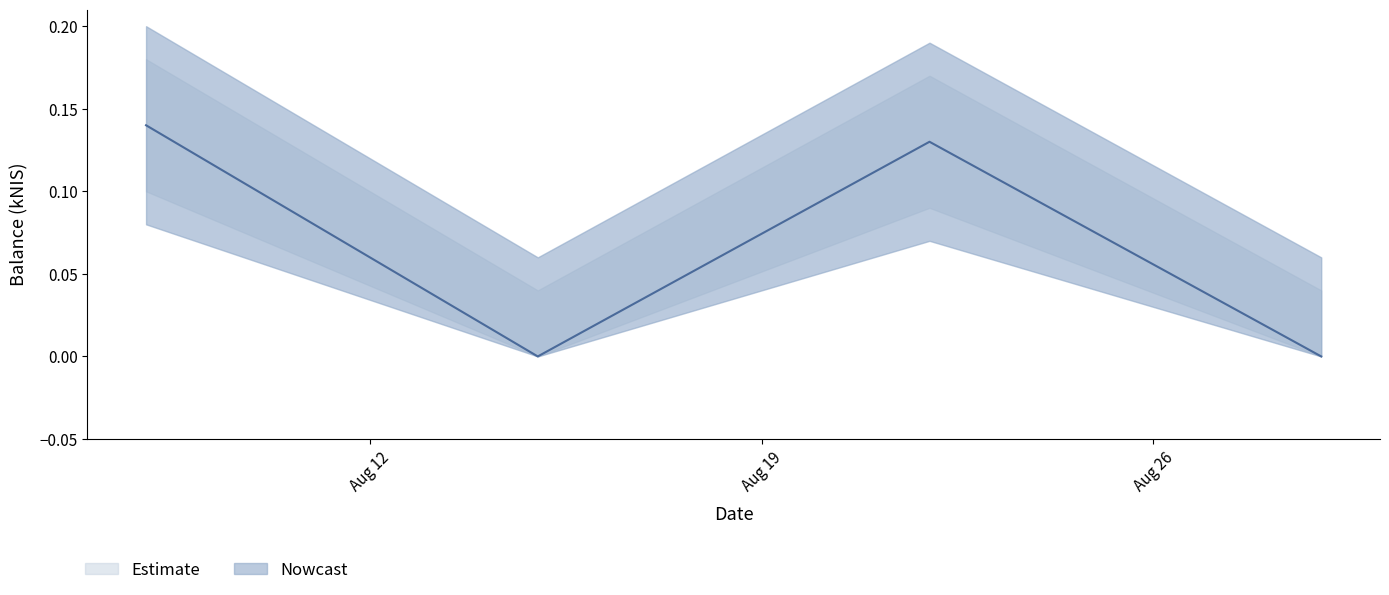

List the labels in order of balance_kNIS value, smallest first.

2024-08-15, 2024-08-29, 2024-08-22, 2024-08-08